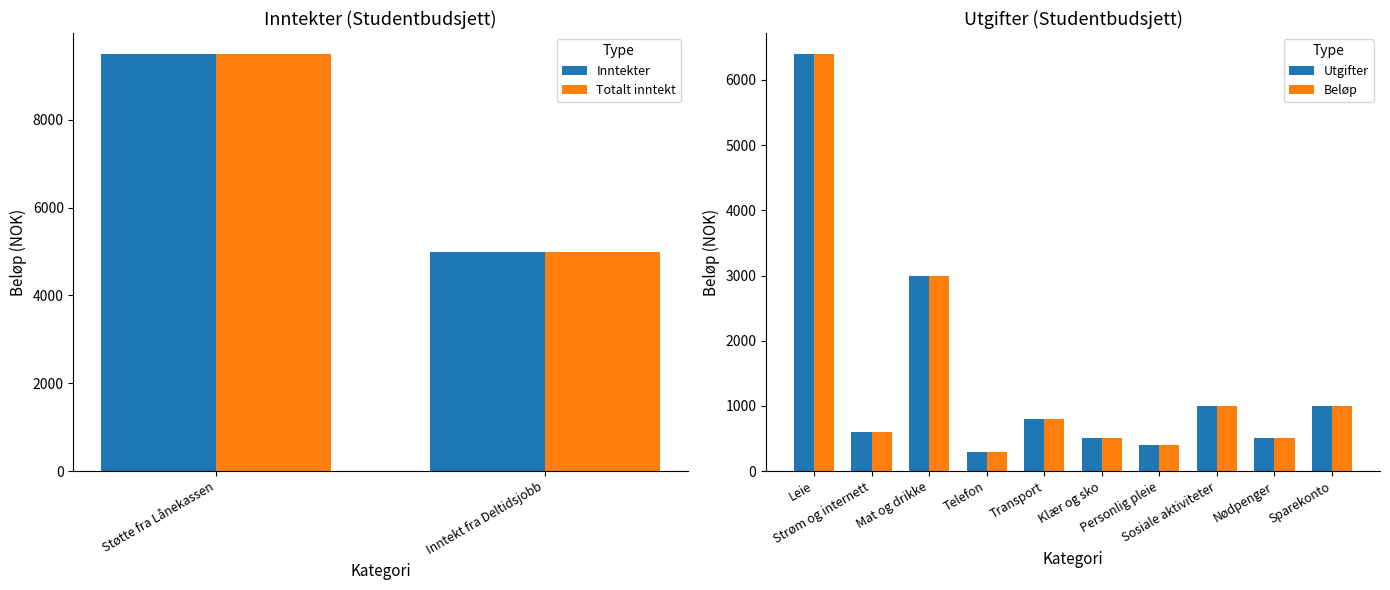

What is the maximum value for Utgifter?

6400